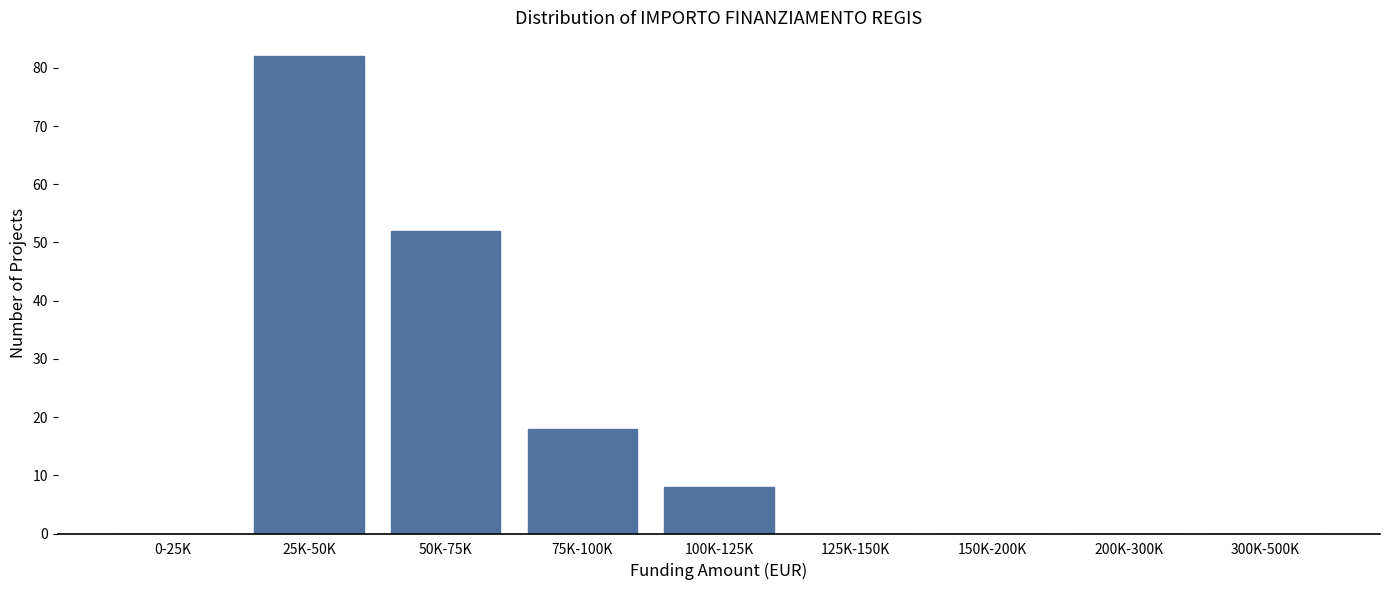

Reading right to left, what are all the values shown in this chart?

300K-500K=0	200K-300K=0	150K-200K=0	125K-150K=0	100K-125K=8	75K-100K=18	50K-75K=52	25K-50K=82	0-25K=0